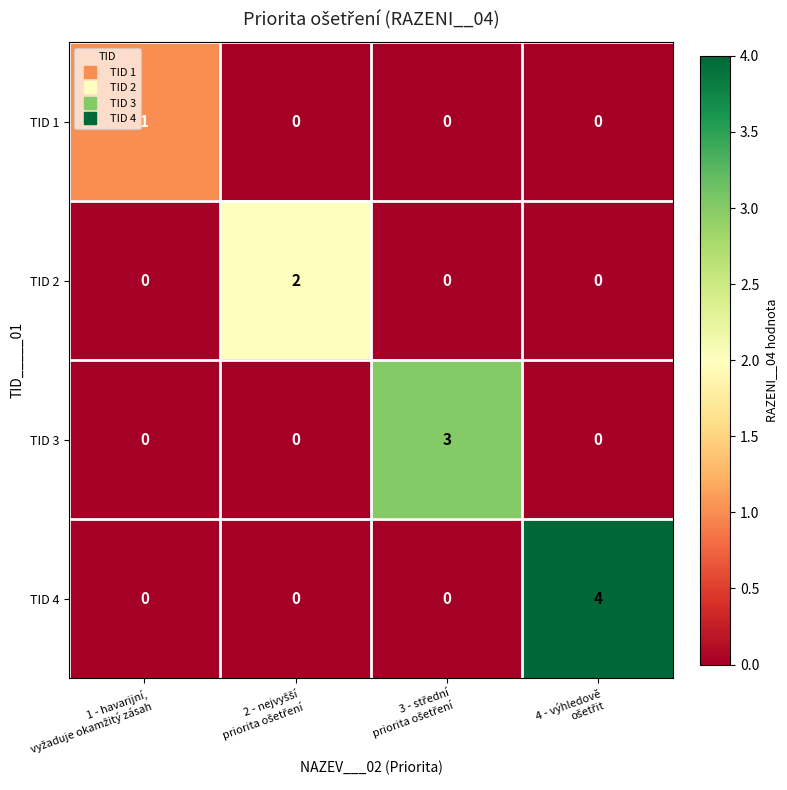

Which series has the largest total across all categories?

TID 4